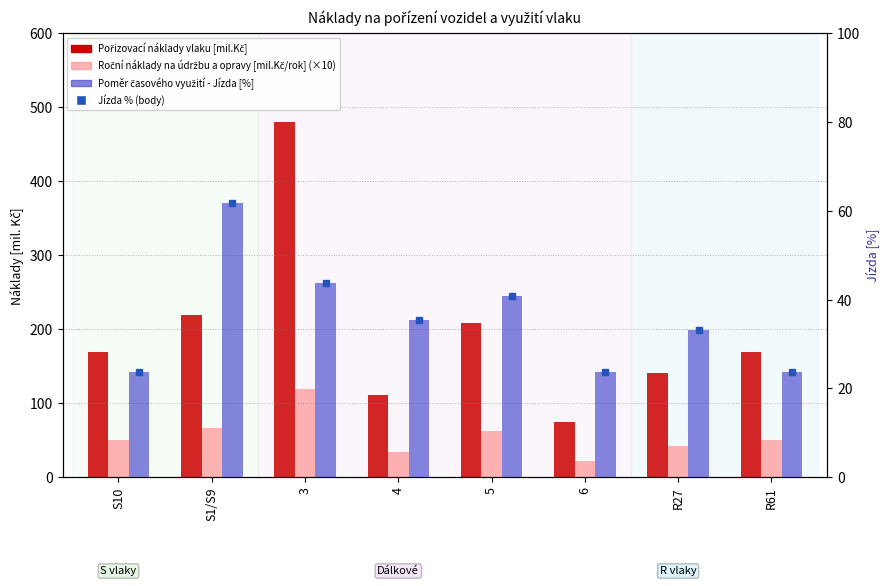

What is the label of the 2nd bar from the left?

S1/S9